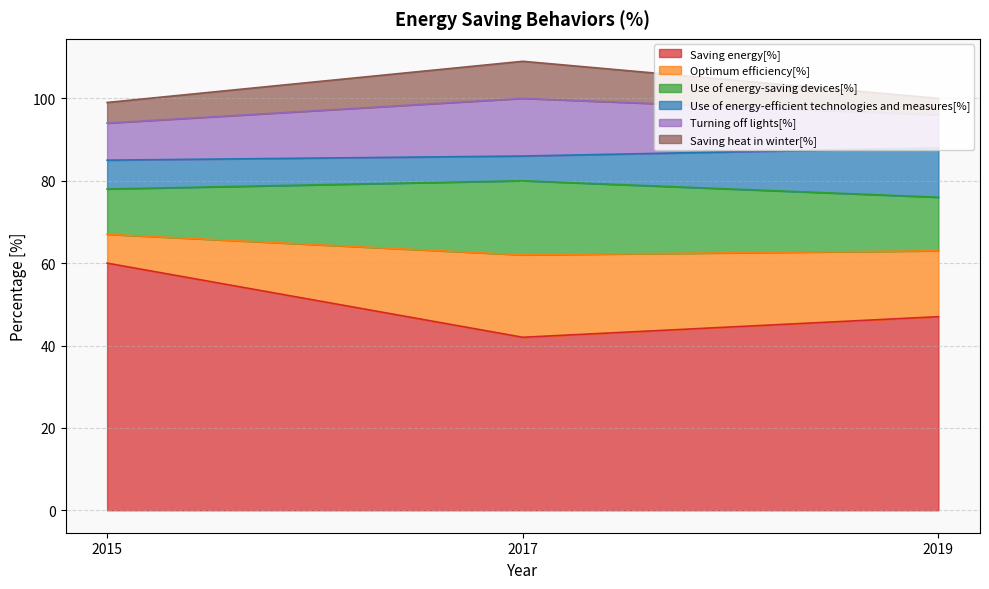

What is the minimum value for Saving energy[%]?

42